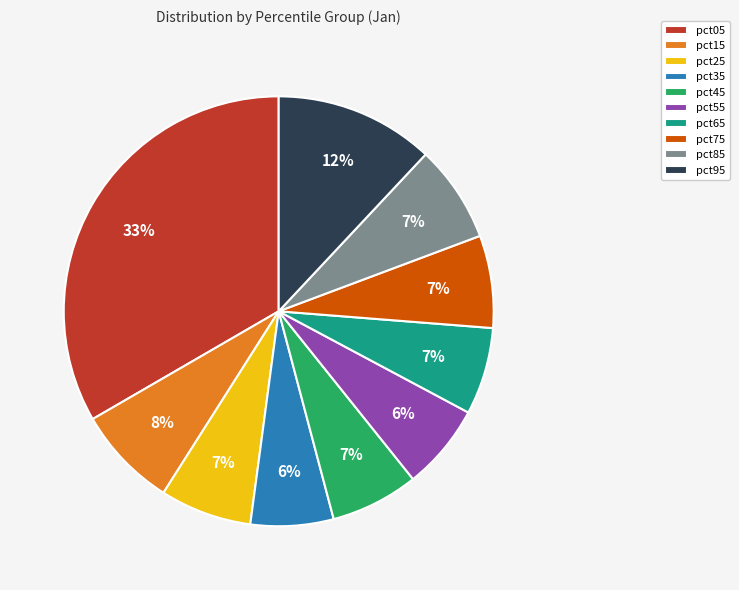

To the nearest percent, what is the combined percentage of pct75 and pct65?

14%